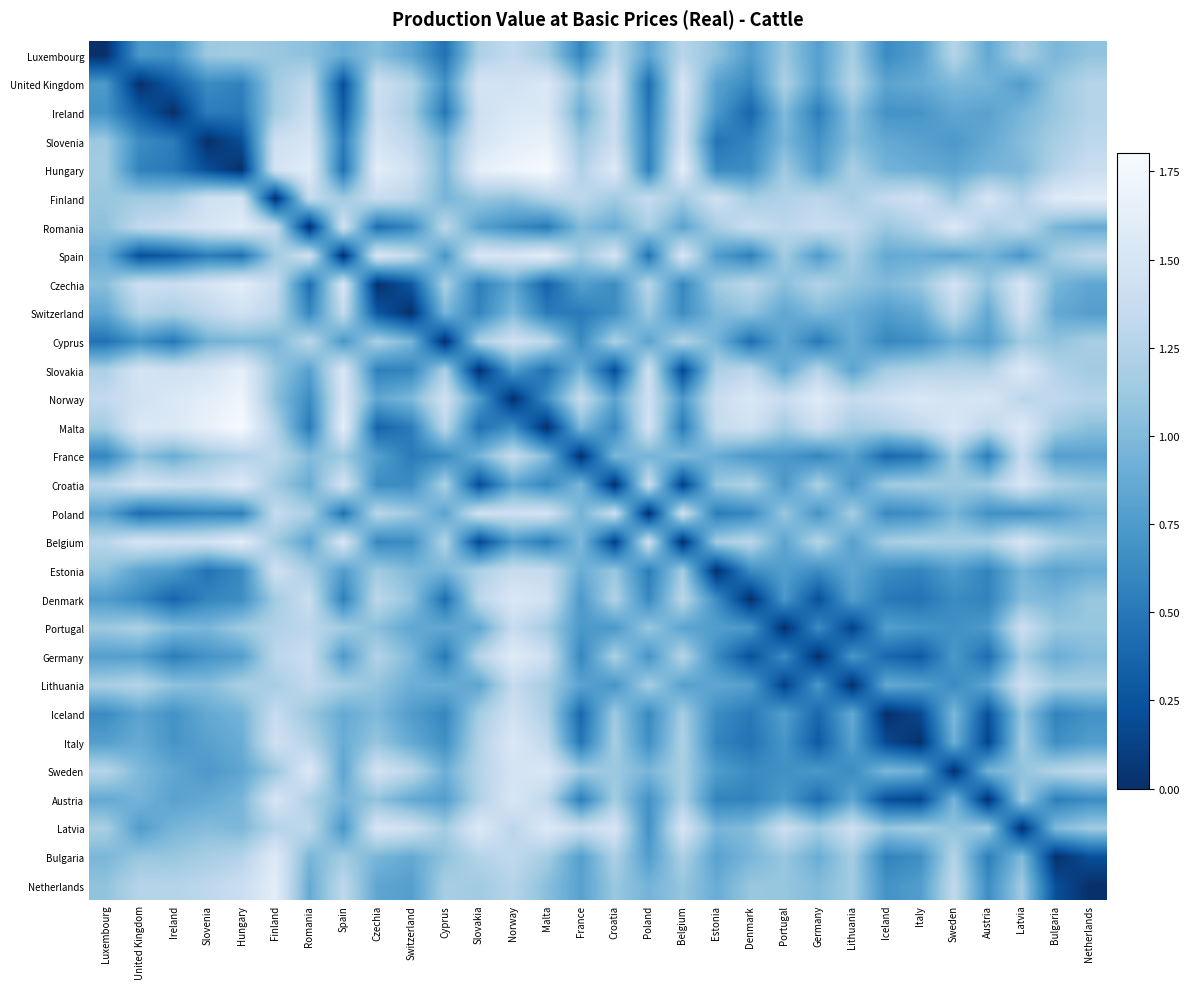

At how many categories does at least one series exceed 0?

30